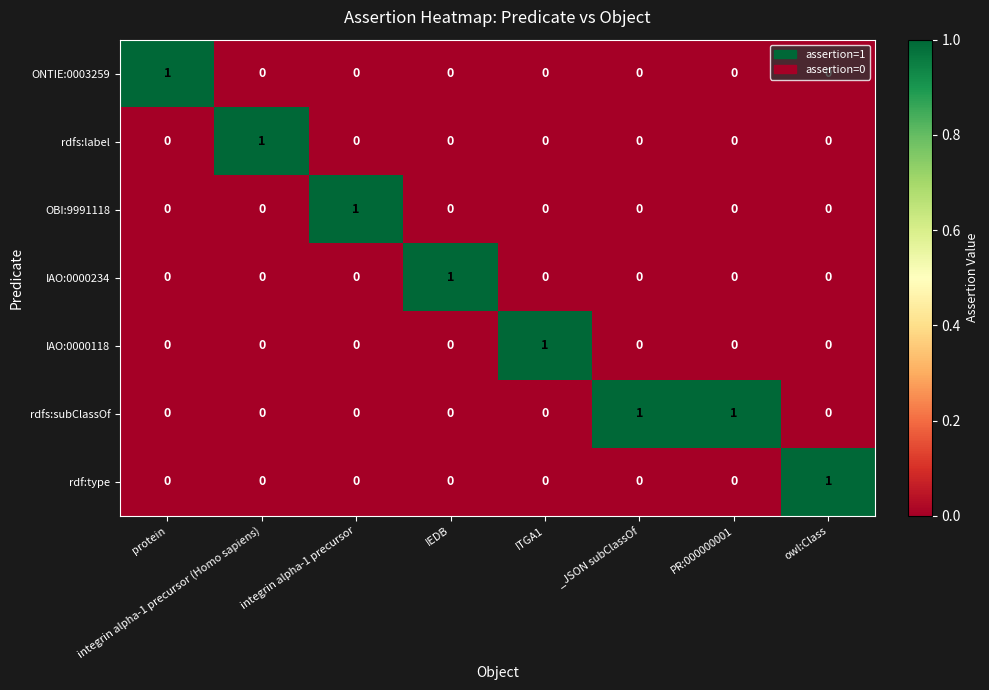

How many rdfs:label values are between 0 and 1?

8